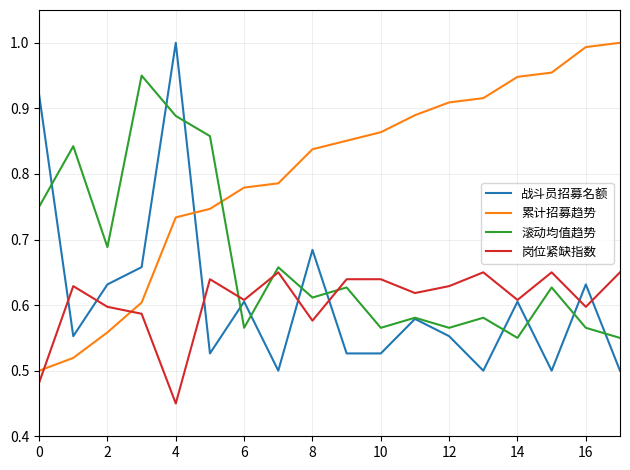

How many times do 滚动均值趋势 and 累计招募趋势 cross each other?

1